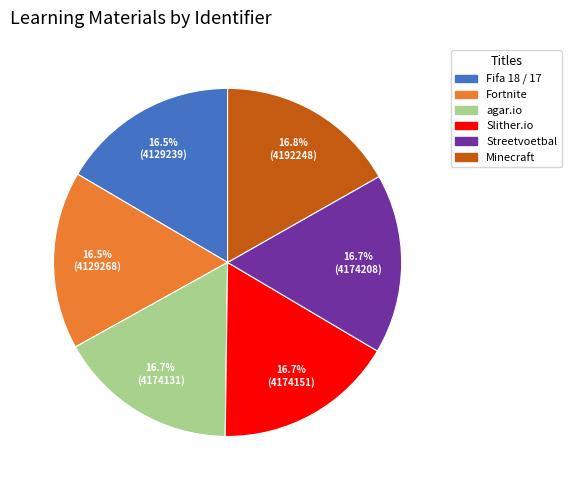

To the nearest percent, what percentage of the pie is Minecraft?

17%